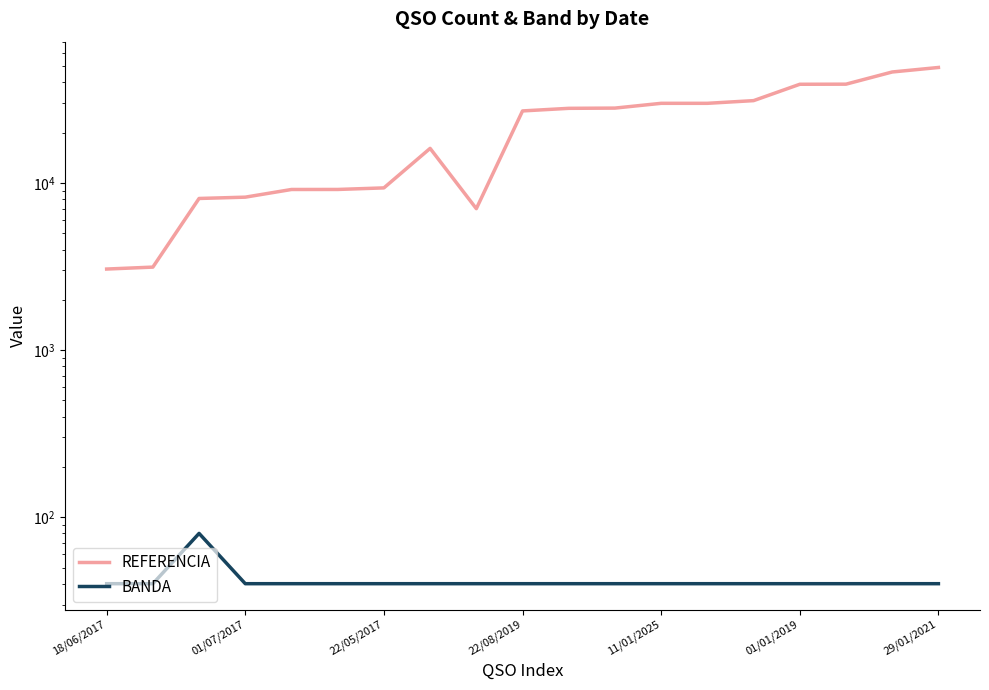

Reading right to left, transcribe all the data shown in this chart.

REFERENCIA: 49176	46213	39073	39016	31141	30008	30008	28096	28005	27020	7026	16125	9355	9155	9152	8233	8086	3140	3057
BANDA: 40	40	40	40	40	40	40	40	40	40	40	40	40	40	40	40	80	40	40